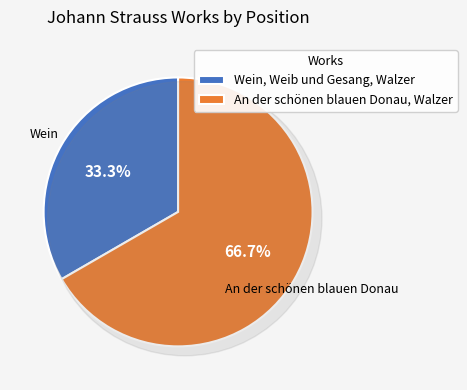

Which category has the smallest portion of the pie?

Wein, Weib und Gesang, Walzer